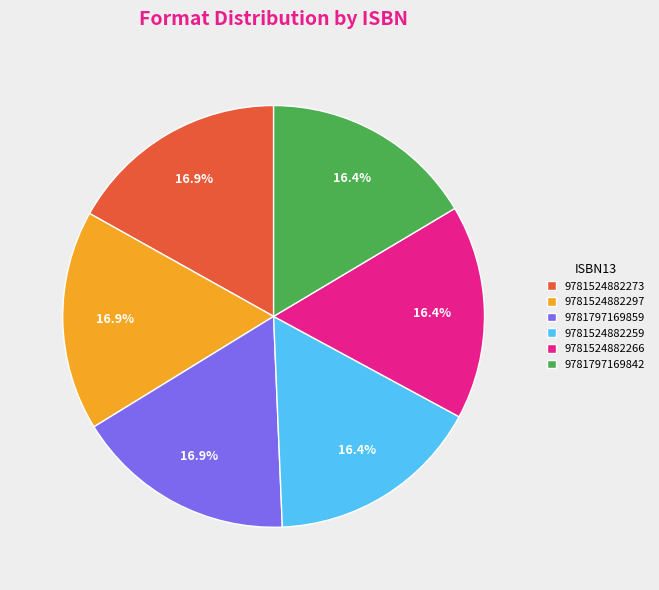

What portion of the pie excludes 9781524882297?

83.1%